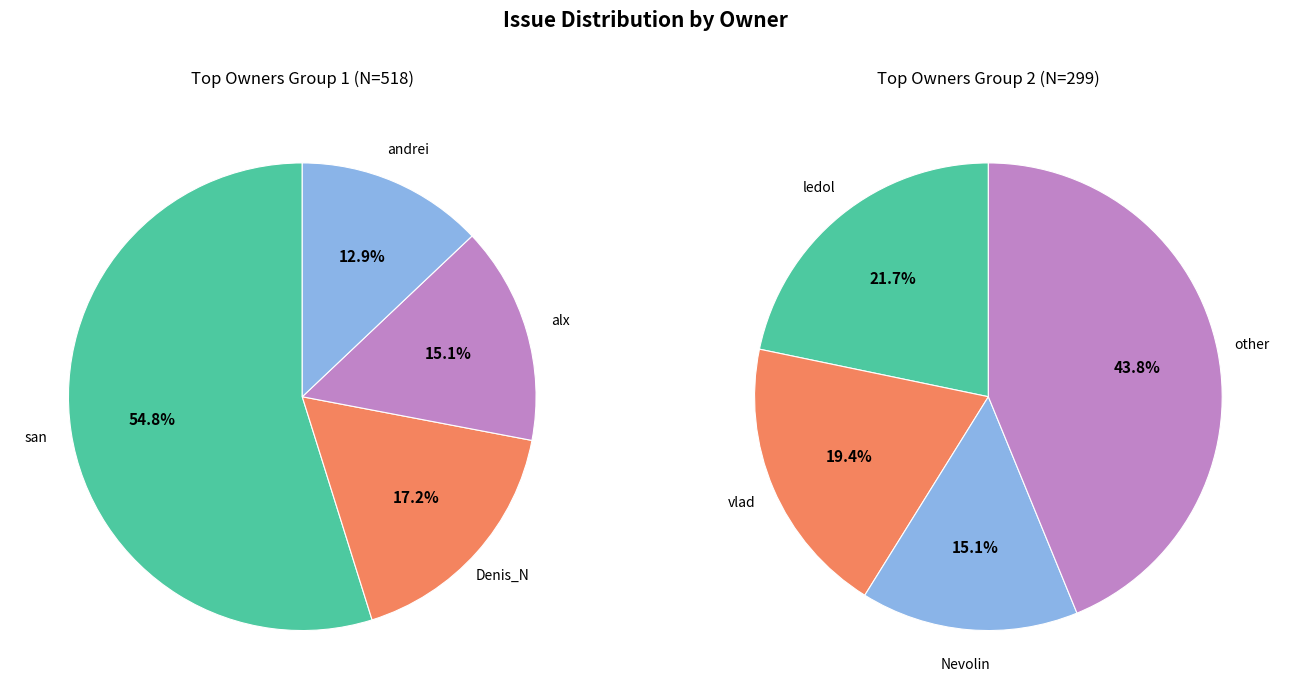

The ledol slice represents 21% of the pie. True or false?

False